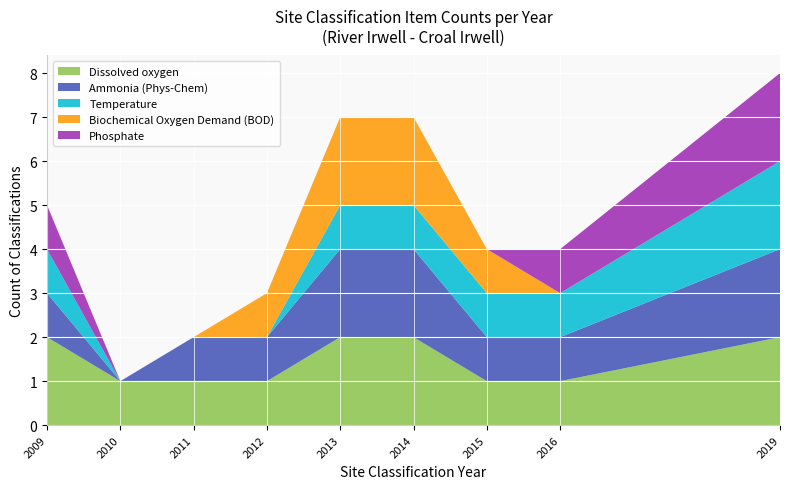

Reading left to right, extract all data points from this chart.

Dissolved oxygen: 2009=2	2010=1	2011=1	2012=1	2013=2	2014=2	2015=1	2016=1	2019=2
Ammonia (Phys-Chem): 2009=1	2010=0	2011=1	2012=1	2013=2	2014=2	2015=1	2016=1	2019=2
Temperature: 2009=1	2010=0	2011=0	2012=0	2013=1	2014=1	2015=1	2016=1	2019=2
Biochemical Oxygen Demand (BOD): 2009=0	2010=0	2011=0	2012=1	2013=2	2014=2	2015=1	2016=0	2019=0
Phosphate: 2009=1	2010=0	2011=0	2012=0	2013=0	2014=0	2015=0	2016=1	2019=2